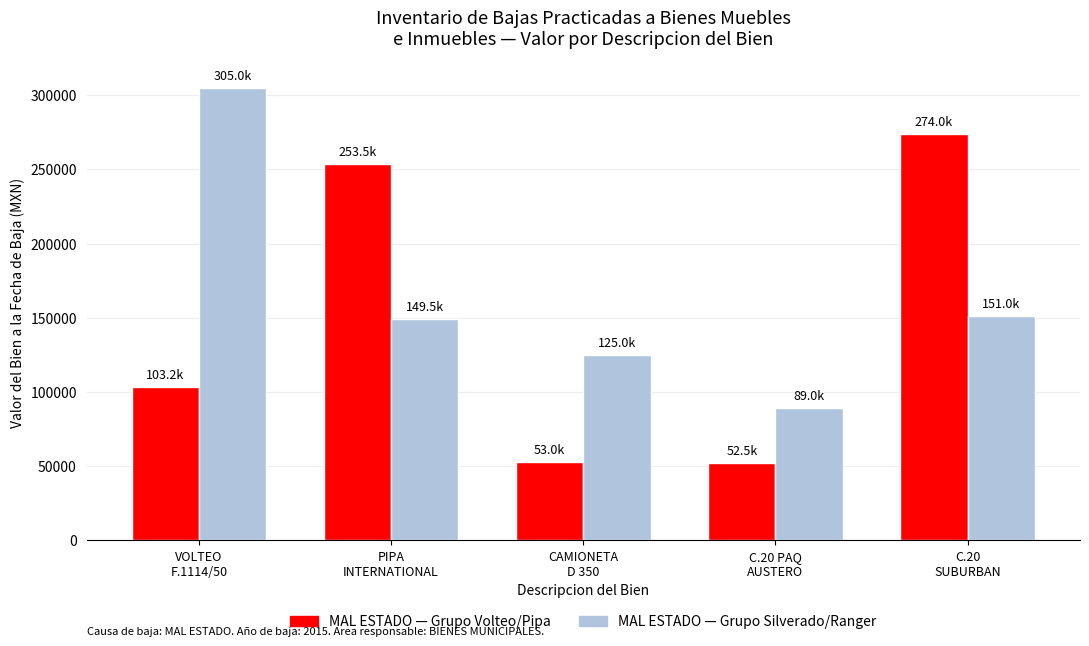

What is the maximum value shown in the chart?

305000.0